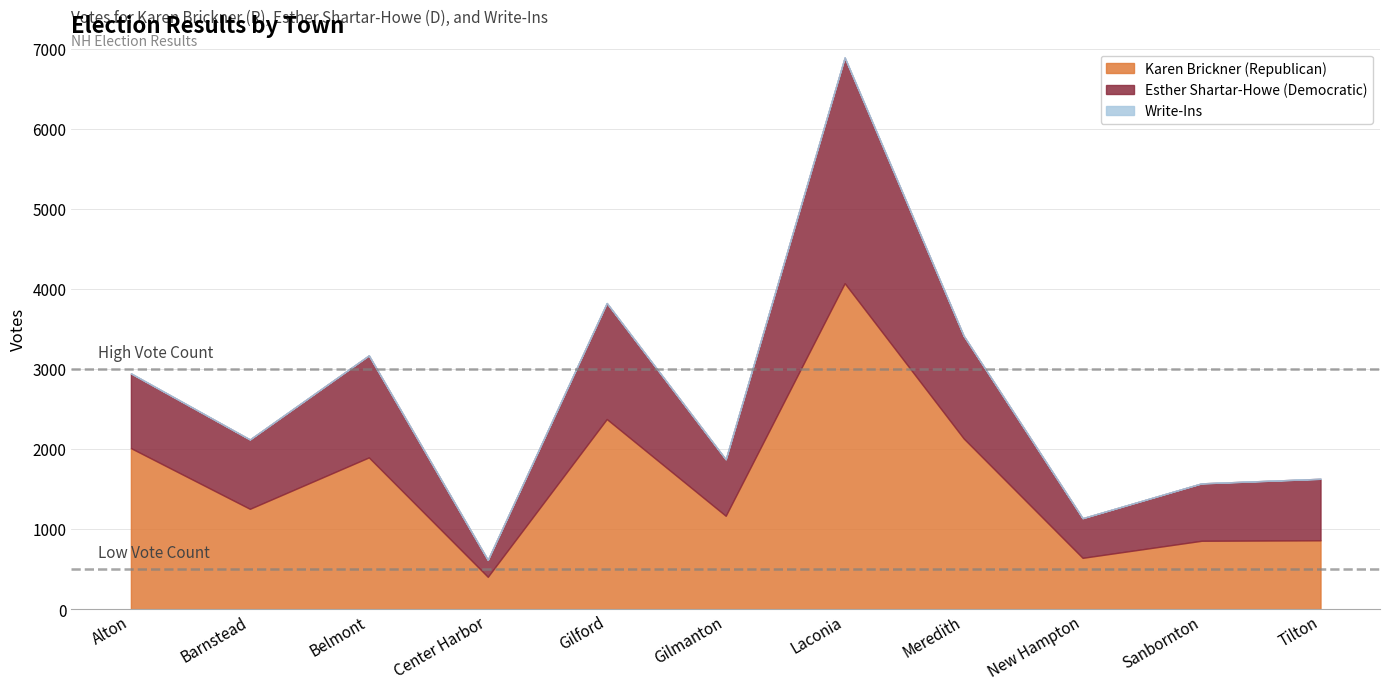

Which series has the widest spread of values?

Karen Brickner (Republican)